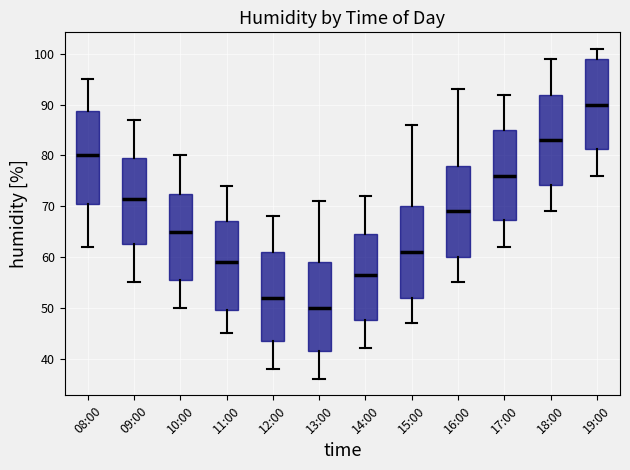

Reading left to right, transcribe this box plot: for each box, give where its median line is, the range the box spans, and where its two whiskers end, as read against the y-axis. The values are not printed on the chart, so give them approximately, as read against the axis.

08:00: median 80, box 71 to 89, whiskers 62 to 95
09:00: median 72, box 63 to 80, whiskers 55 to 87
10:00: median 65, box 56 to 73, whiskers 50 to 80
11:00: median 59, box 50 to 67, whiskers 45 to 74
12:00: median 52, box 44 to 61, whiskers 38 to 68
13:00: median 50, box 42 to 59, whiskers 36 to 71
14:00: median 57, box 48 to 65, whiskers 42 to 72
15:00: median 61, box 52 to 70, whiskers 47 to 86
16:00: median 69, box 60 to 78, whiskers 55 to 93
17:00: median 76, box 67 to 85, whiskers 62 to 92
18:00: median 83, box 74 to 92, whiskers 69 to 99
19:00: median 90, box 81 to 99, whiskers 76 to 101